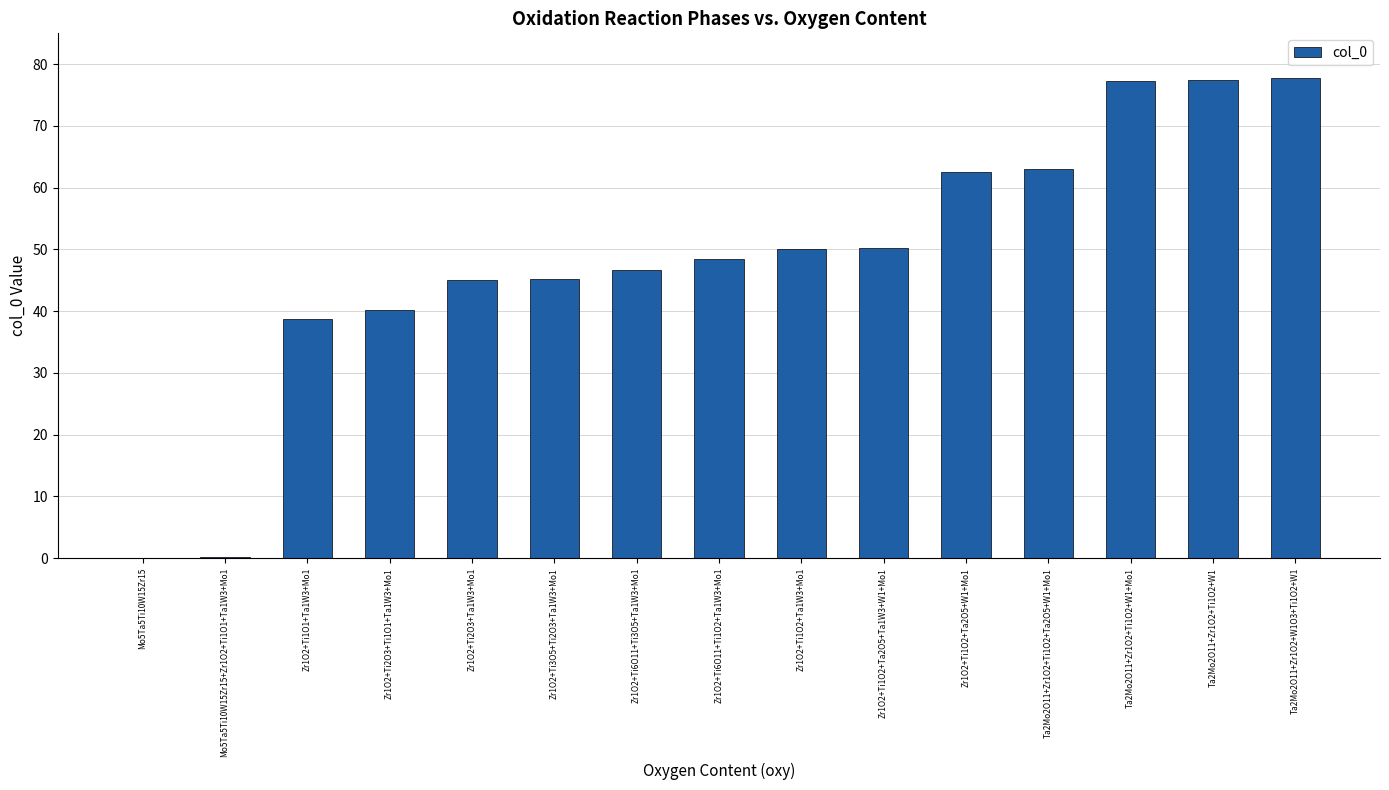

Are the bars grouped side by side (vs. stacked)?

No